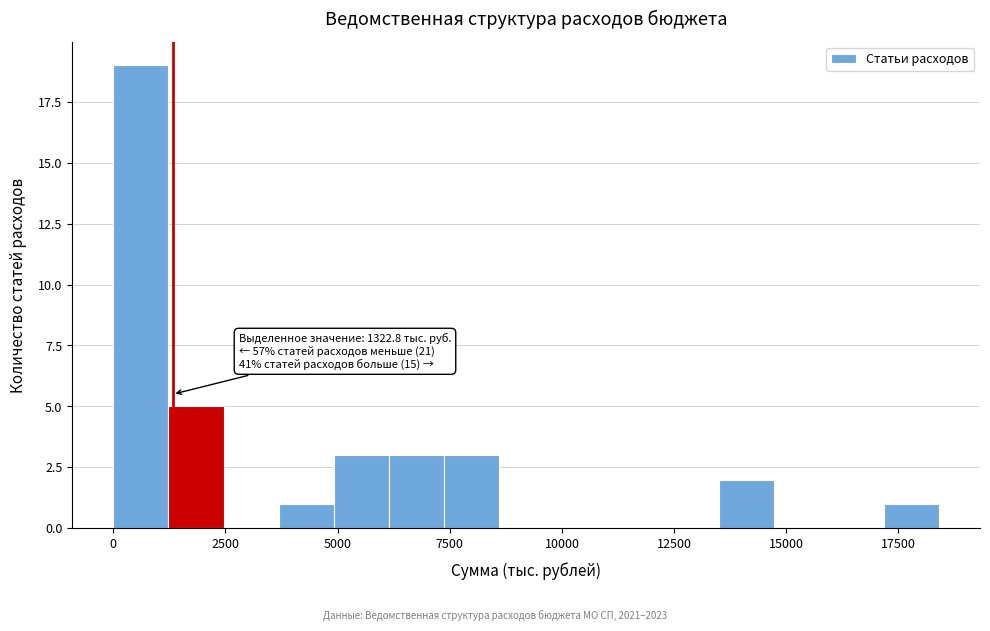

Read against the x-axis, roughly where is the centre of the tallest bar?

500